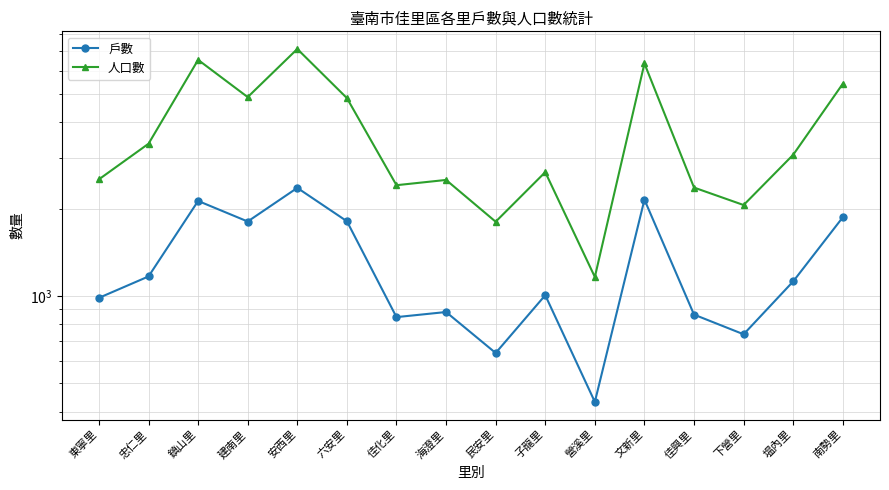

What is the difference between the 戶數 values at 南勢里 and 建南里?

62